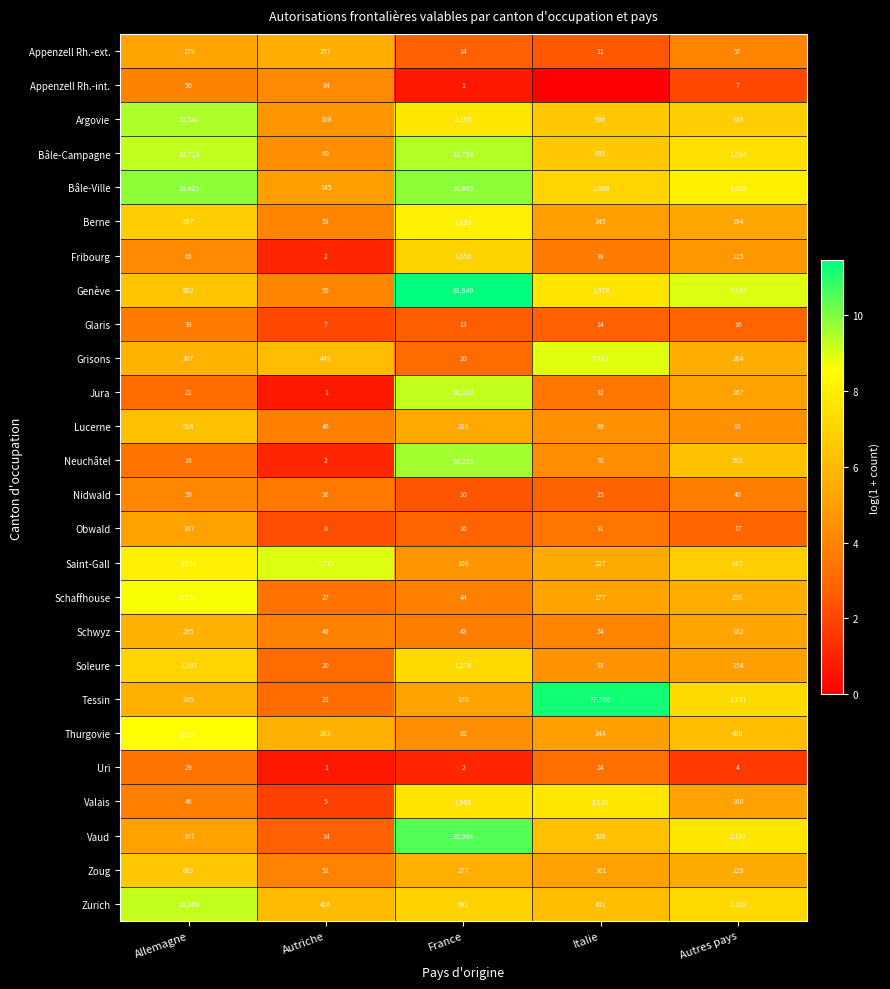

Between France and Autres pays, which series saw the biggest shift?

Genève